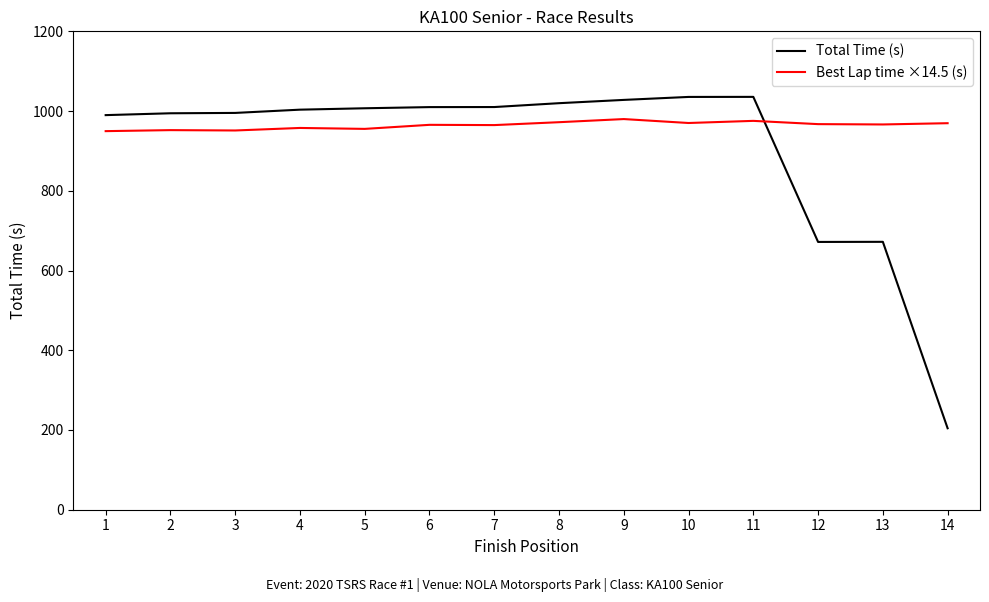

What is the difference between the maximum and minimum values in the Best Lap time ×14.5 (s) series?

30.3